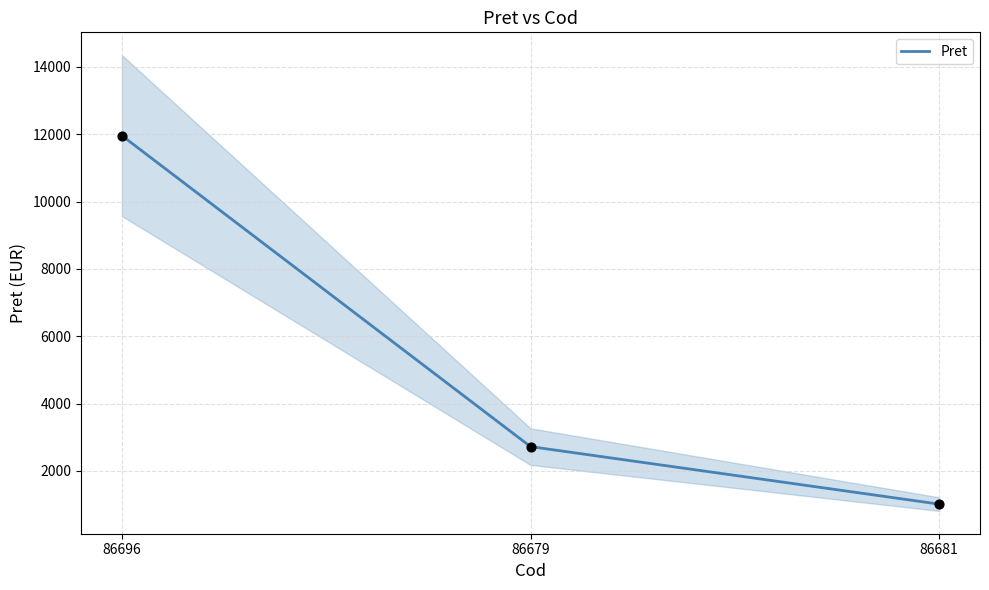

Which has a higher value, 86696 or 86679?

86696